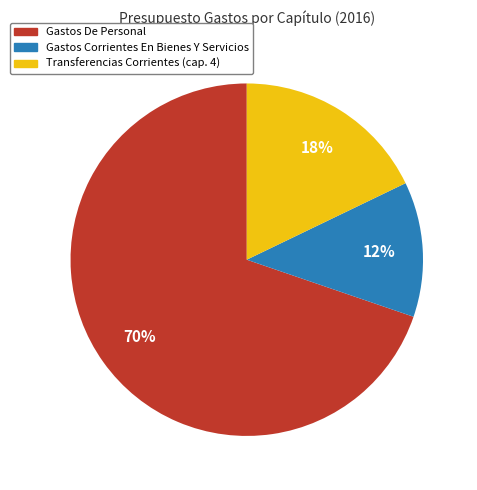

To the nearest percent, what portion does Gastos Corrientes En Bienes Y Servicios represent?

12%